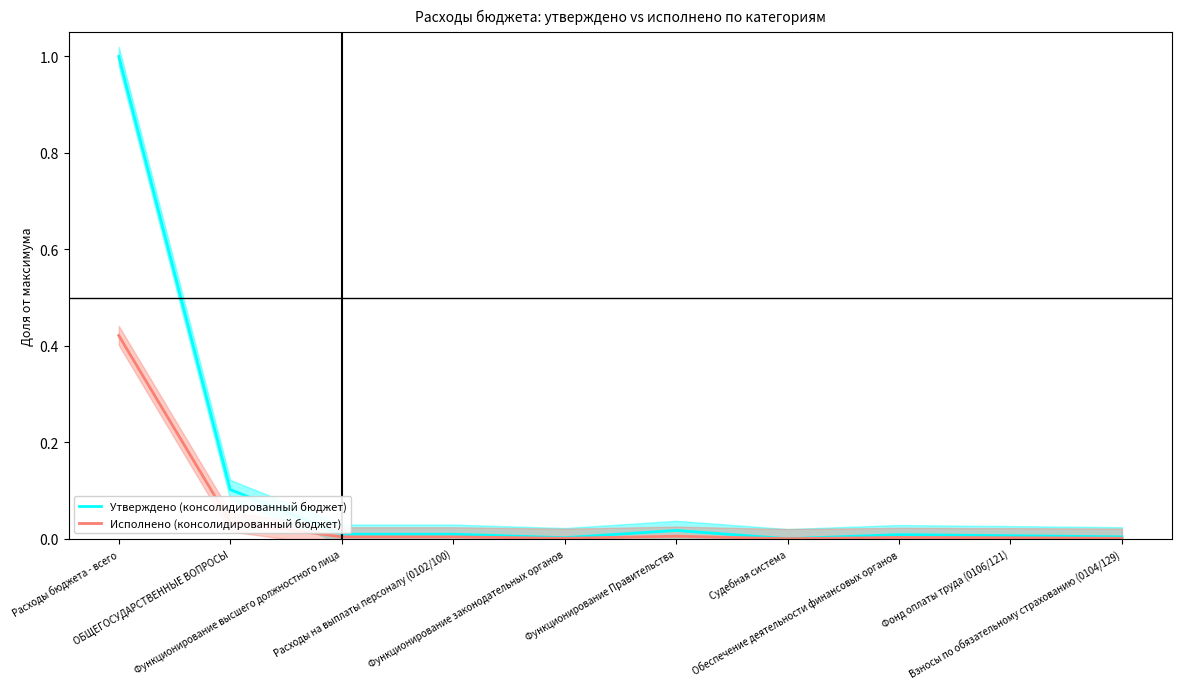

The Утверждено (консолидированный бюджет) series shows 0.0 at Функционирование законодательных органов. True or false?

True